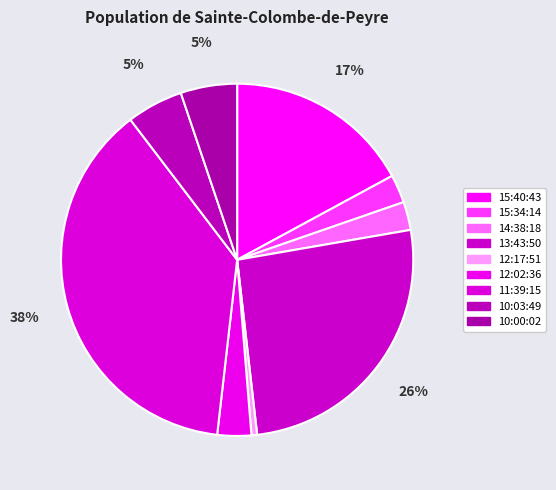

To the nearest percent, what is the difference between the largest and smallest slice percentages?

37%